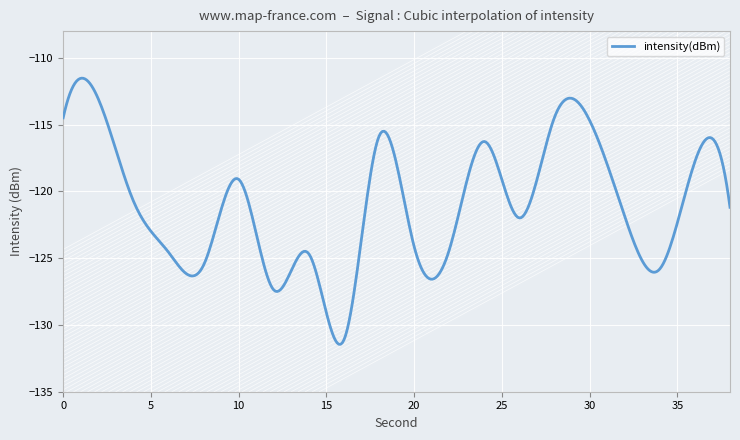

What is the difference between the maximum and second lowest values?

19.9